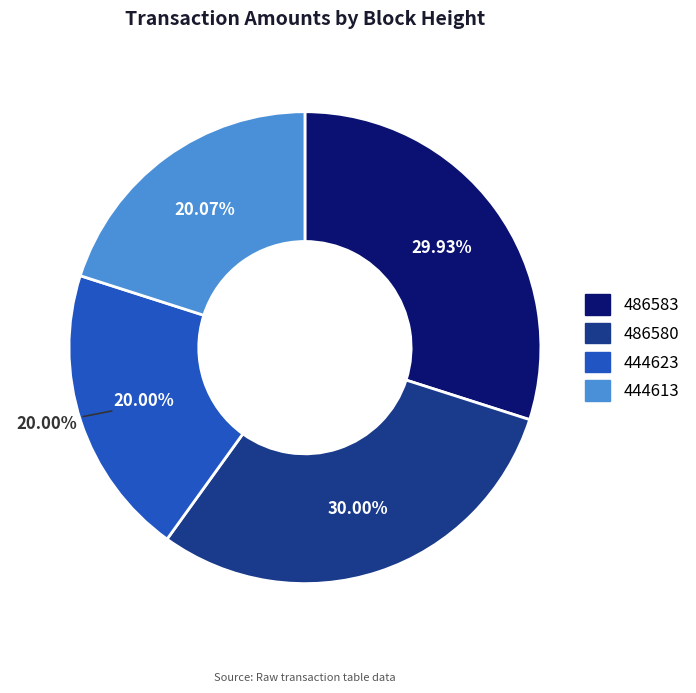

Approximately how many times larger is the value at 444623 compared to 486580?

0.7